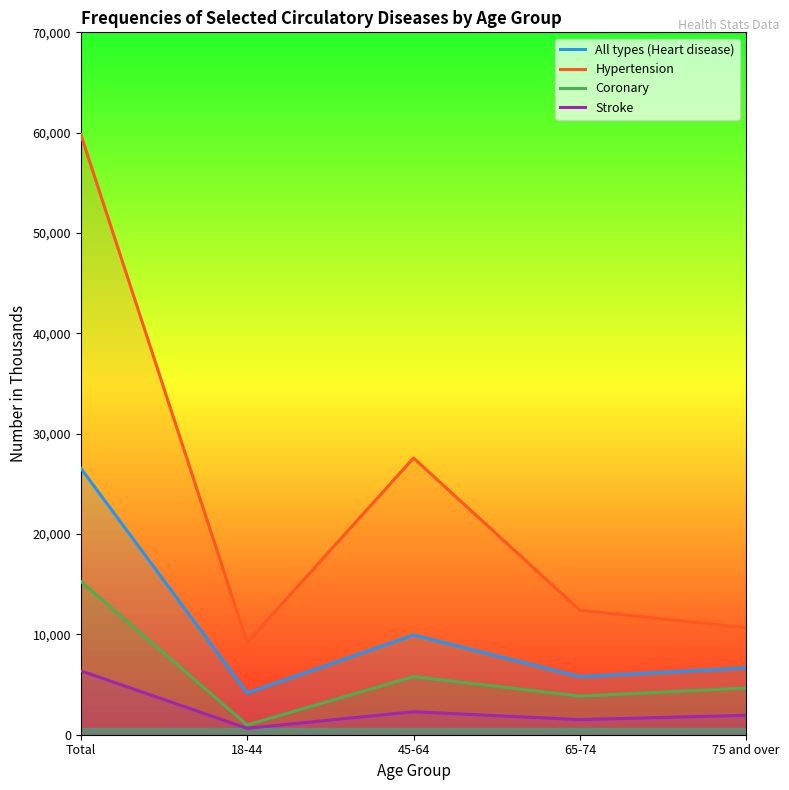

How many series are shown in this chart?

4